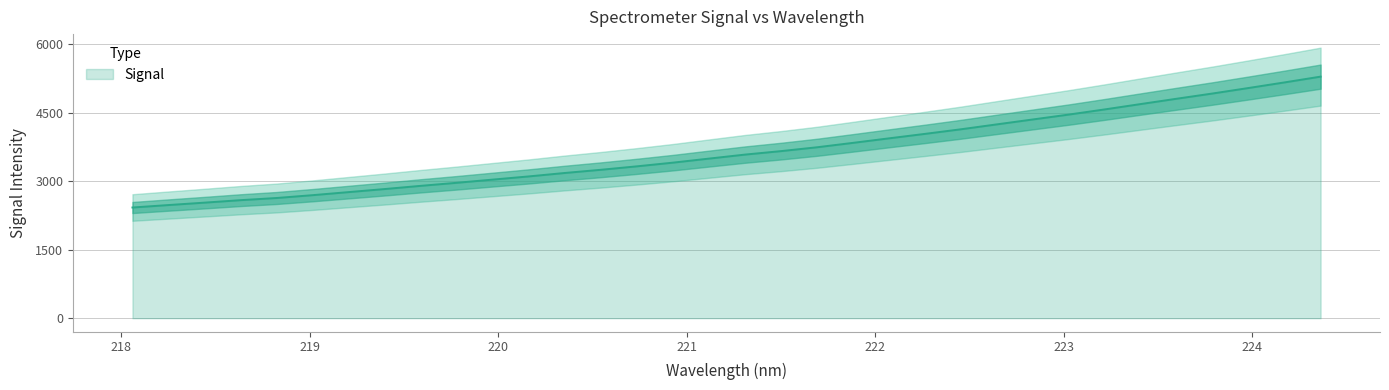

What is the value of the 20th point from the left?

3742.5